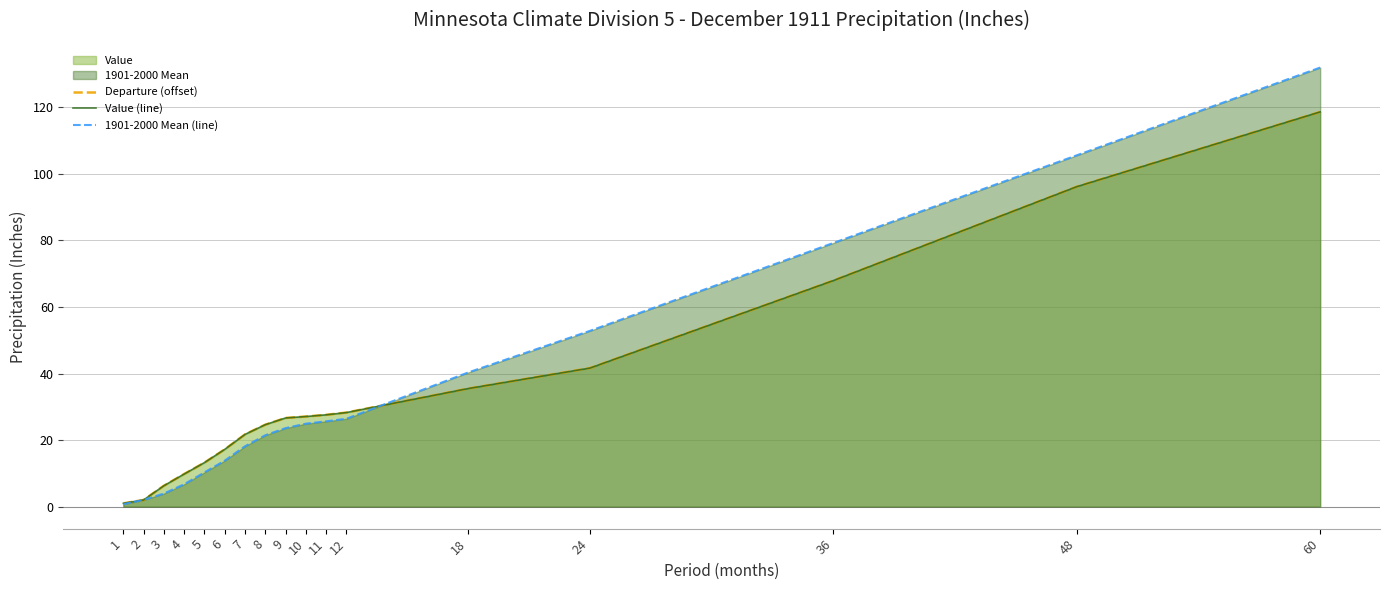

What is the minimum value for 1901-2000 Mean (line)?

0.7